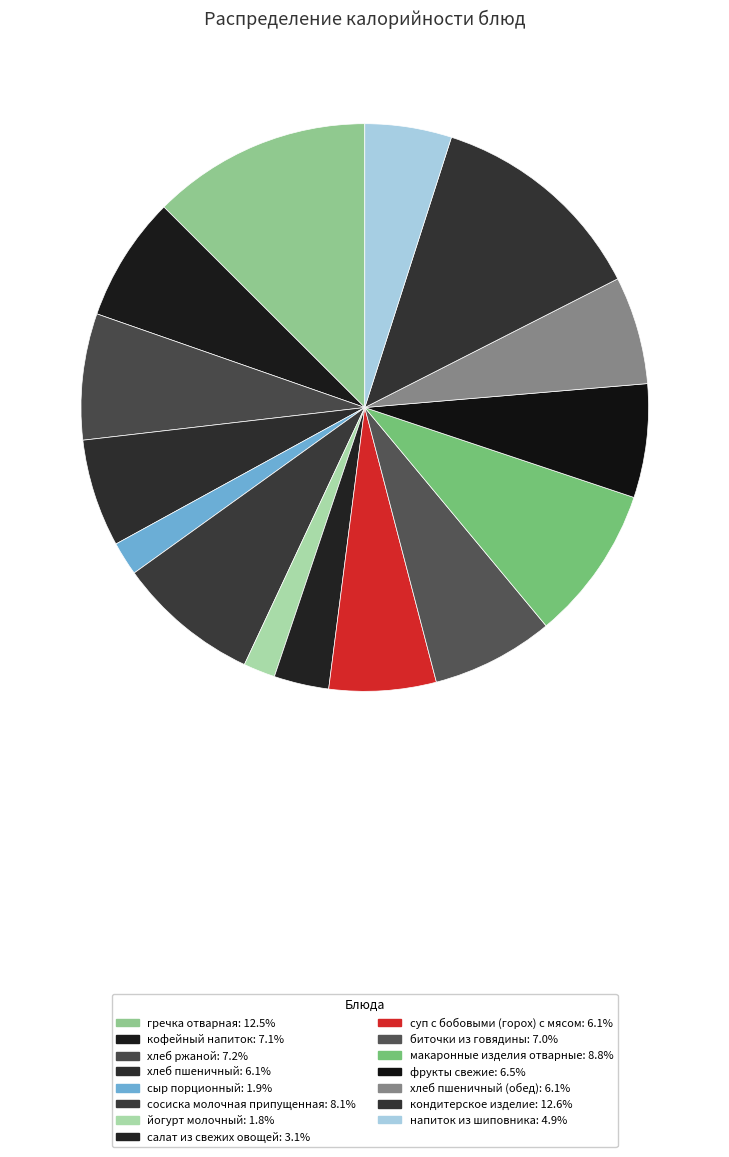

Which category has the smallest portion of the pie?

йогурт молочный